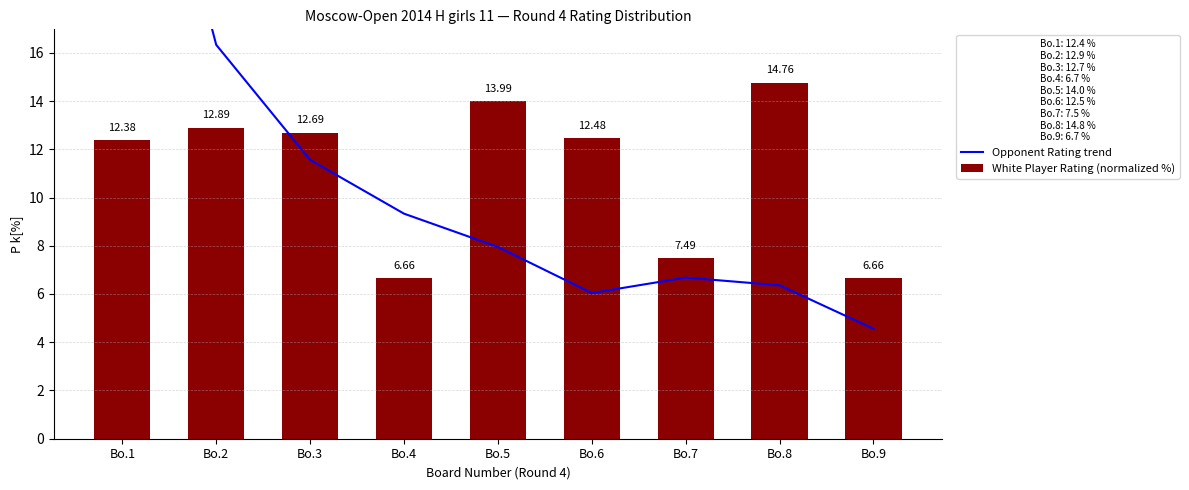

Is it true that Opponent Rating trend equals 9.4 at Bo.8?

False